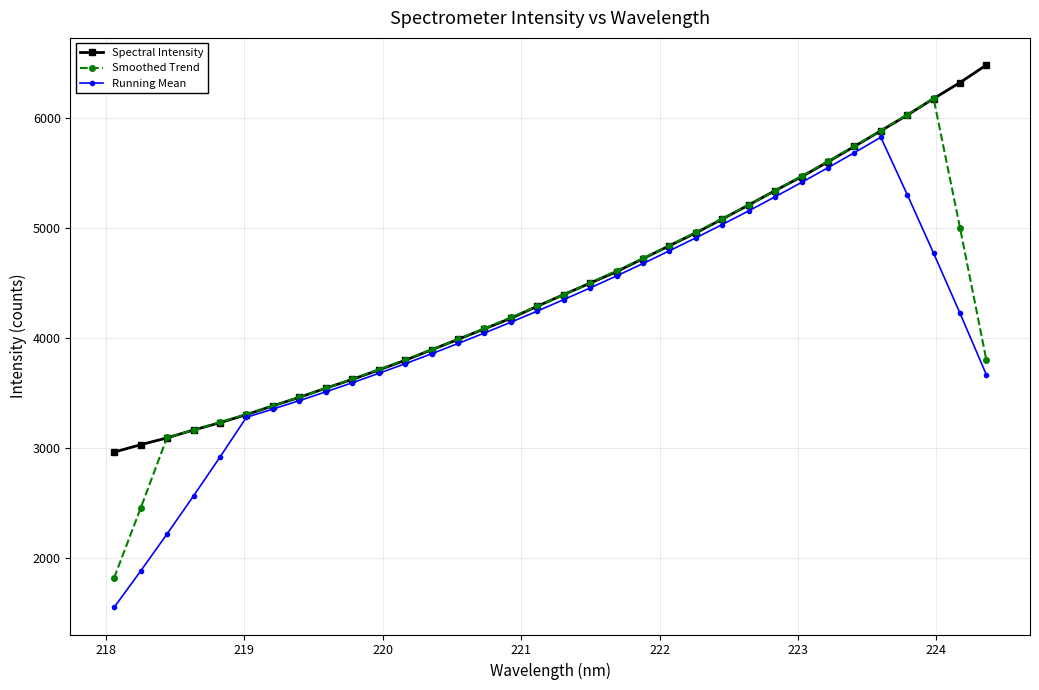

What is the value of the Running Mean point at the 33rd from the left?

4223.4